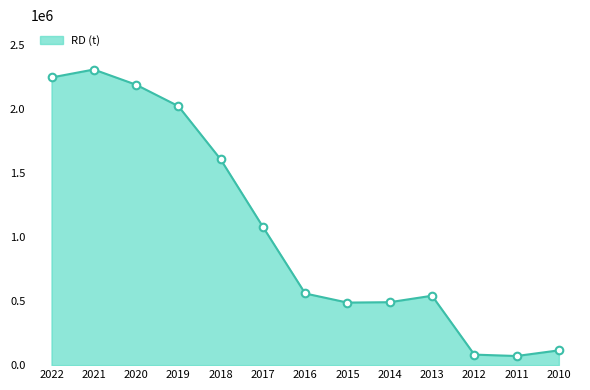

What is the ratio of the value at 2015 to the value at 2017?

0.5